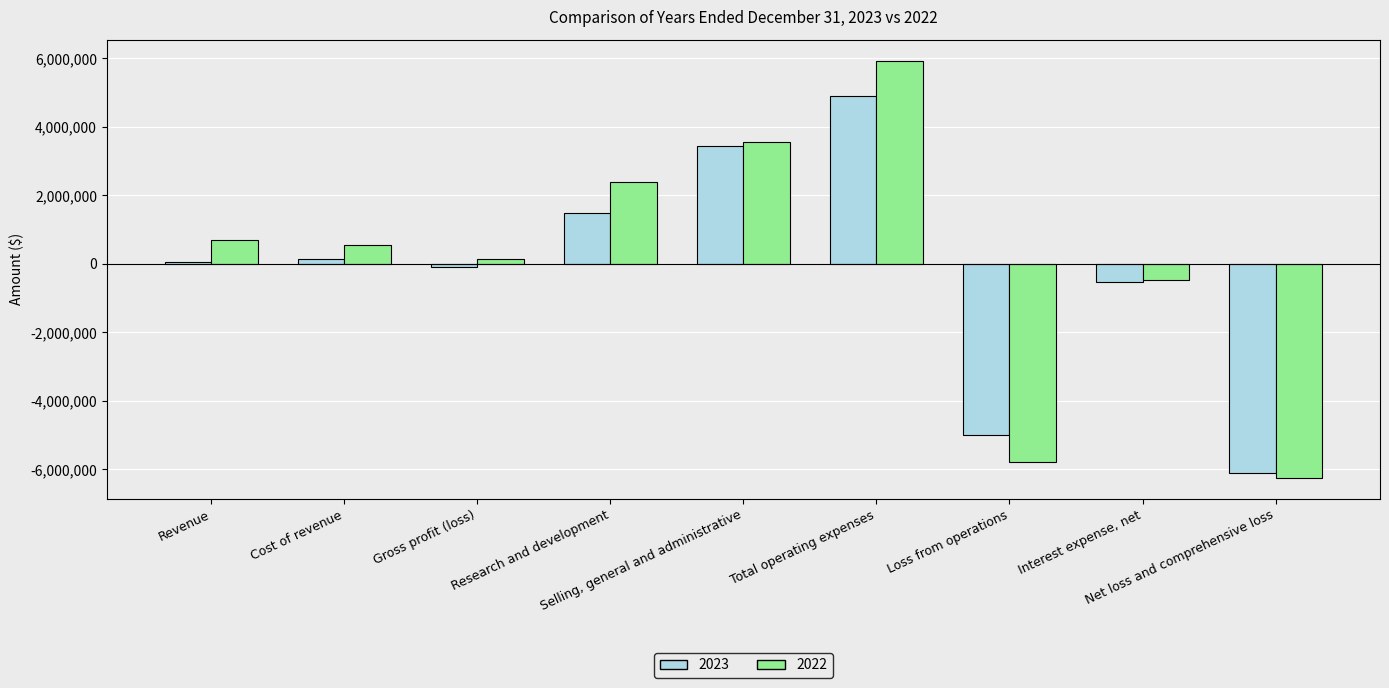

What is the maximum value shown in the chart?

5937613